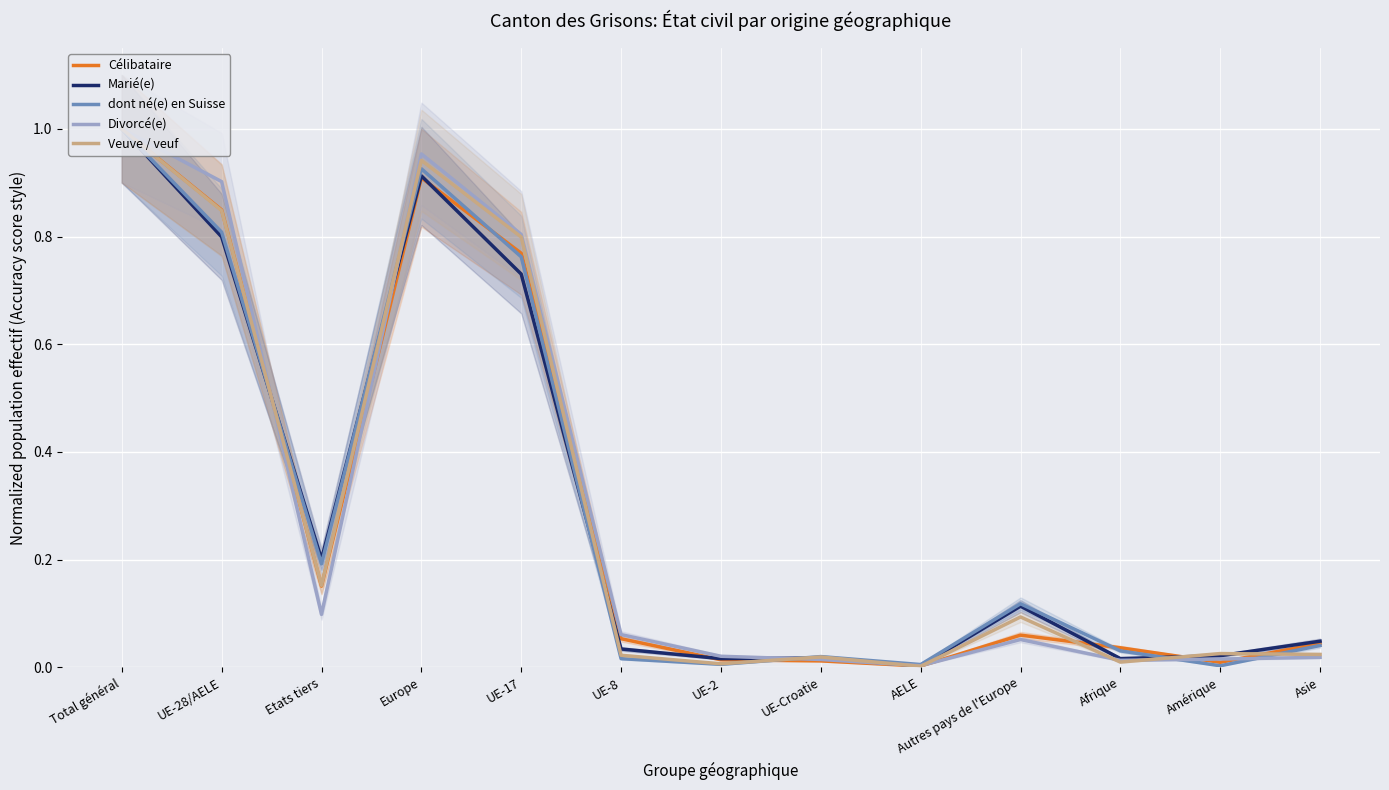

Where is the first local minimum for dont né(e) en Suisse?

Etats tiers